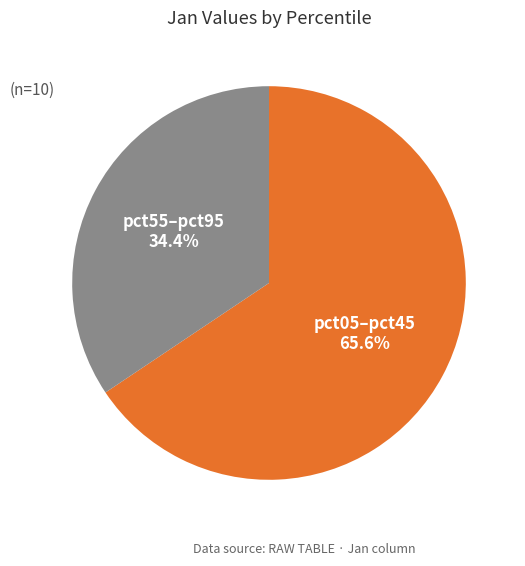

Is there any slice that represents more than half of the pie?

Yes